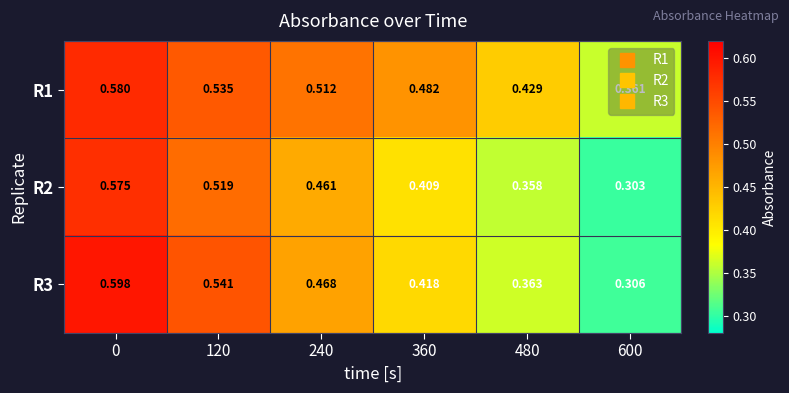

Is the value of R1 at 240 greater than the value of R2 at 600?

Yes